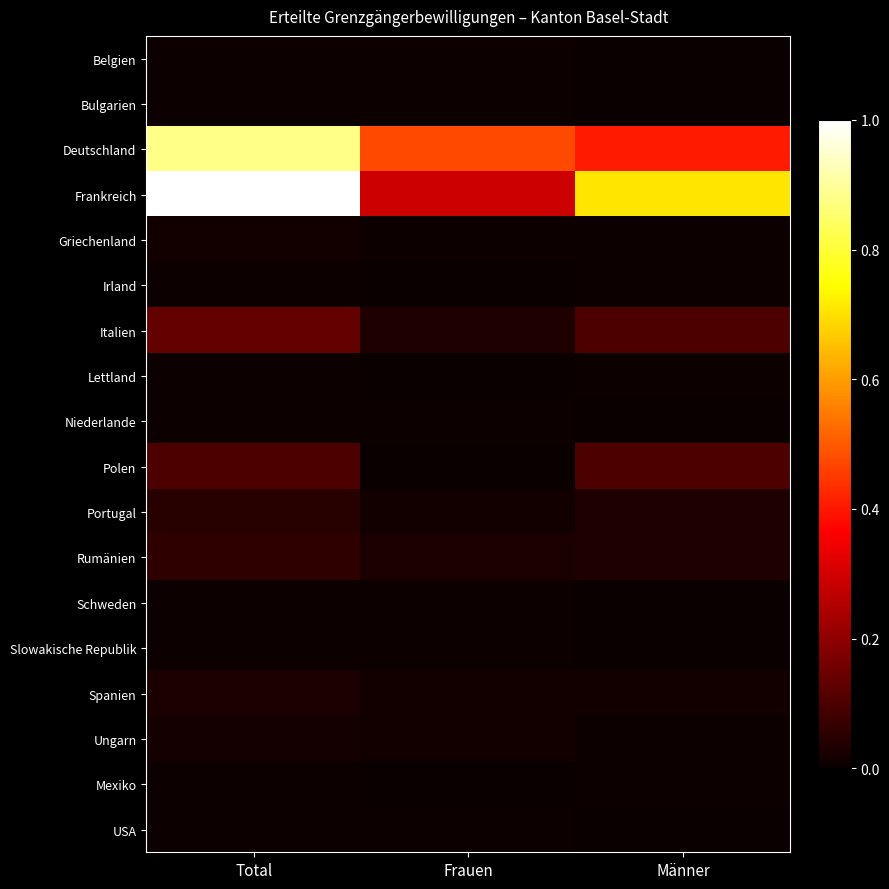

Reading left to right, transcribe all the data shown in this chart.

Belgien: Total=0.0	Frauen=0.0	Männer=0.0
Bulgarien: Total=0.0	Frauen=0.0	Männer=0.0
Deutschland: Total=0.9	Frauen=0.5	Männer=0.4
Frankreich: Total=1.0	Frauen=0.3	Männer=0.7
Griechenland: Total=0.0	Frauen=0.0	Männer=0.0
Irland: Total=0.0	Frauen=0.0	Männer=0.0
Italien: Total=0.1	Frauen=0.0	Männer=0.1
Lettland: Total=0.0	Frauen=0.0	Männer=0.0
Niederlande: Total=0.0	Frauen=0.0	Männer=0.0
Polen: Total=0.1	Frauen=0.0	Männer=0.1
Portugal: Total=0.0	Frauen=0.0	Männer=0.0
Rumänien: Total=0.1	Frauen=0.0	Männer=0.0
Schweden: Total=0.0	Frauen=0.0	Männer=0.0
Slowakische Republik: Total=0.0	Frauen=0.0	Männer=0.0
Spanien: Total=0.0	Frauen=0.0	Männer=0.0
Ungarn: Total=0.0	Frauen=0.0	Männer=0.0
Mexiko: Total=0.0	Frauen=0.0	Männer=0.0
USA: Total=0.0	Frauen=0.0	Männer=0.0